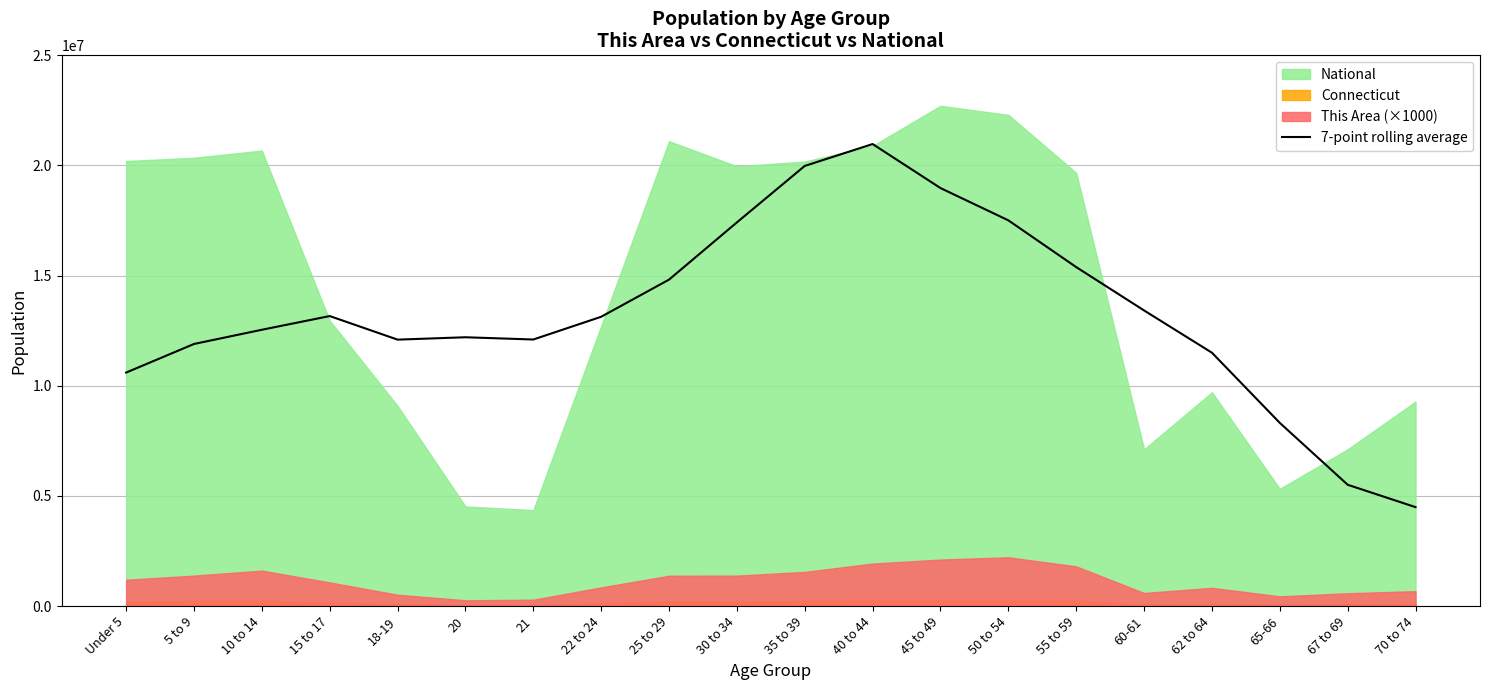

True or false: the data shows 8967246.8 at 60-61.

False